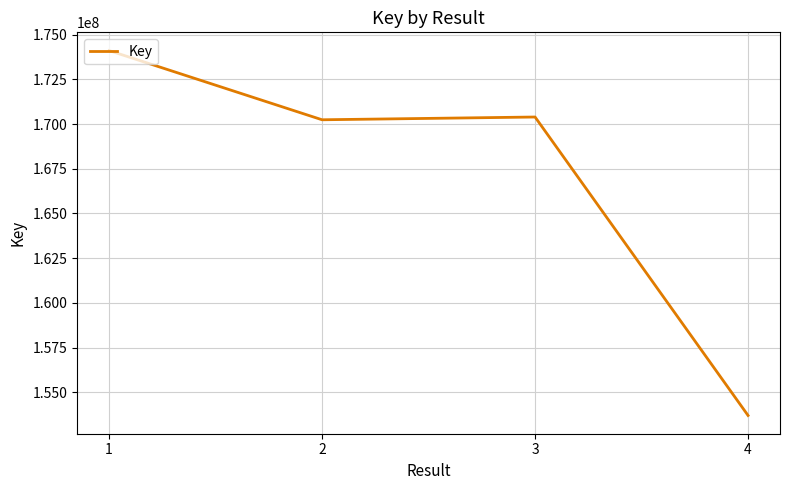

Is it true that the value at 2 is 170239998?

True